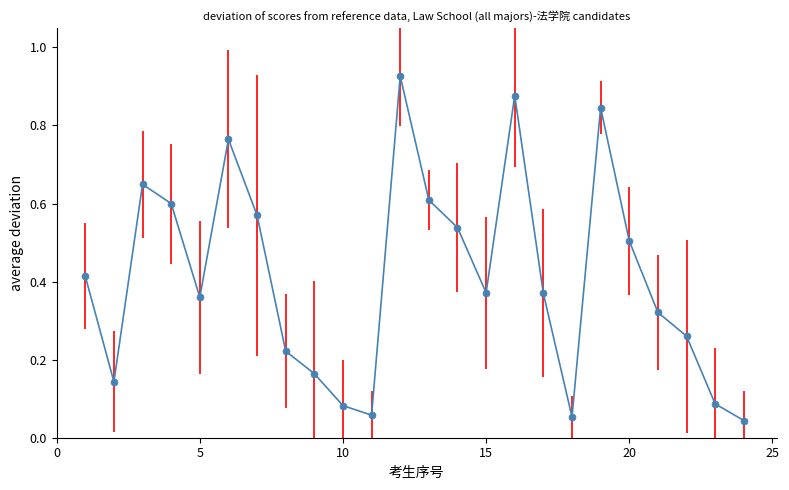

How many points are lower than both their immediate neighbors (excluding endpoints)?

5